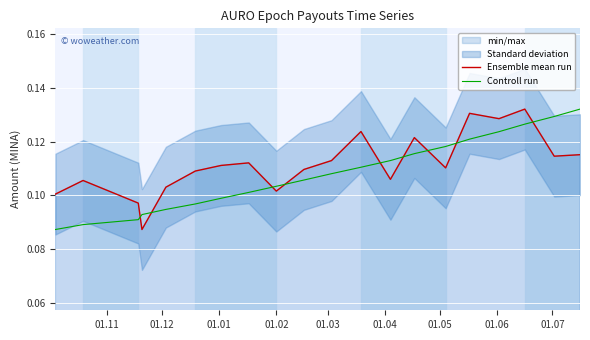

Does the chart display data point markers on the line(s)?

No